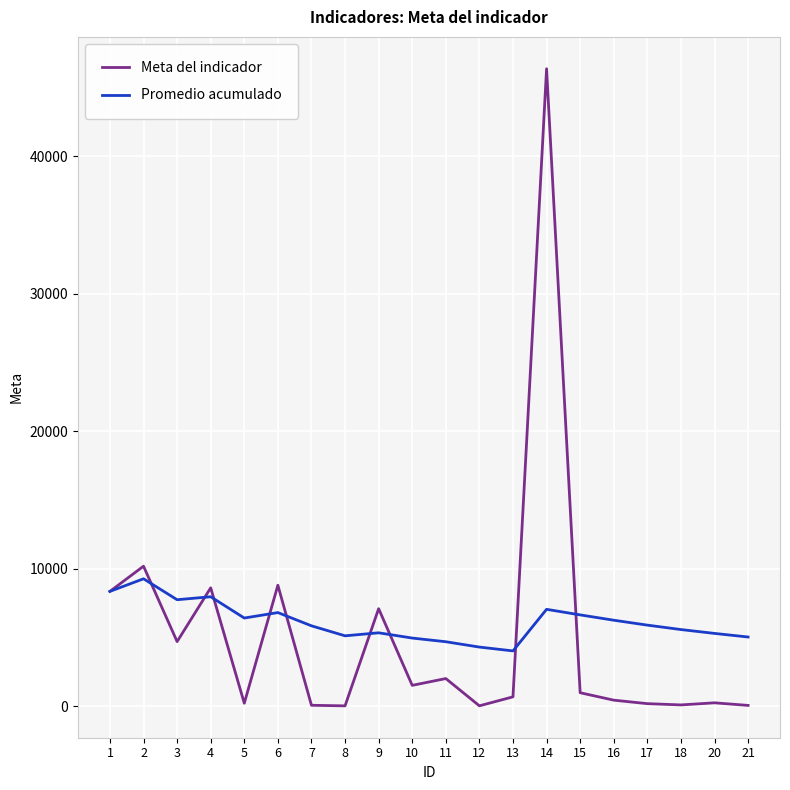

Which series has the widest spread of values?

Meta del indicador